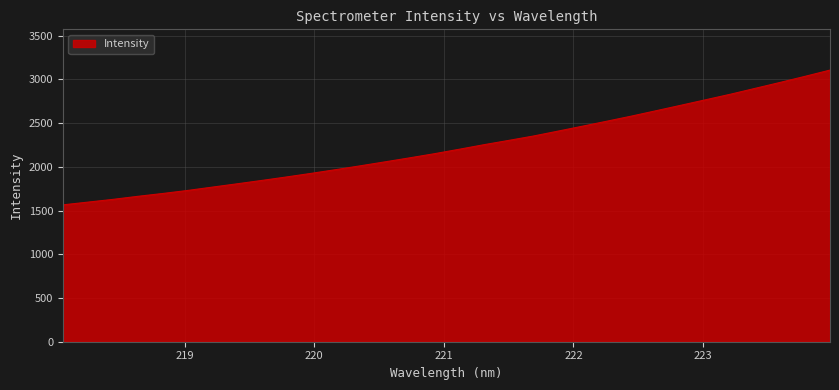

How many lines are shown in the chart?

1